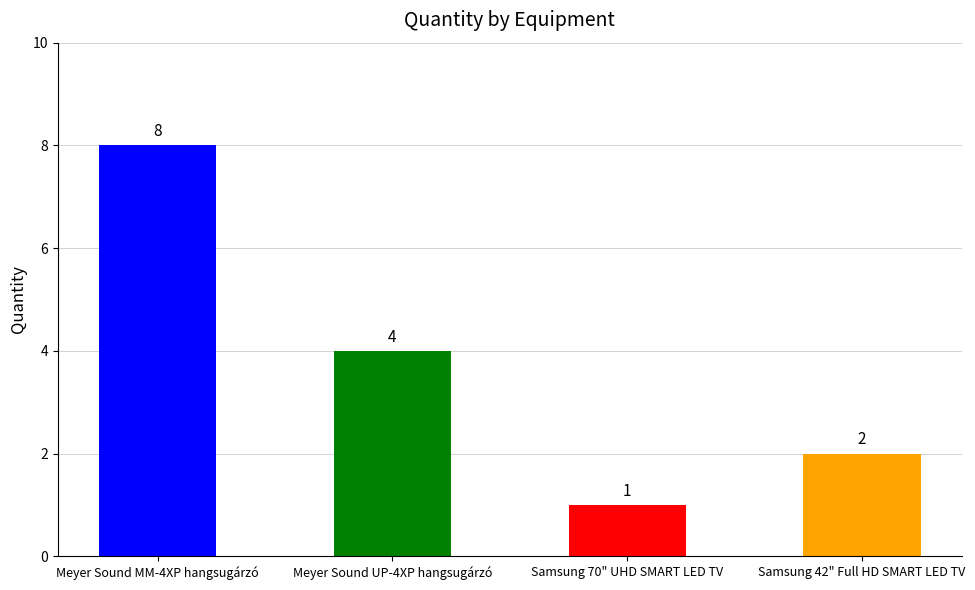

Which has a higher value, Meyer Sound MM-4XP hangsugárzó or Meyer Sound UP-4XP hangsugárzó?

Meyer Sound MM-4XP hangsugárzó